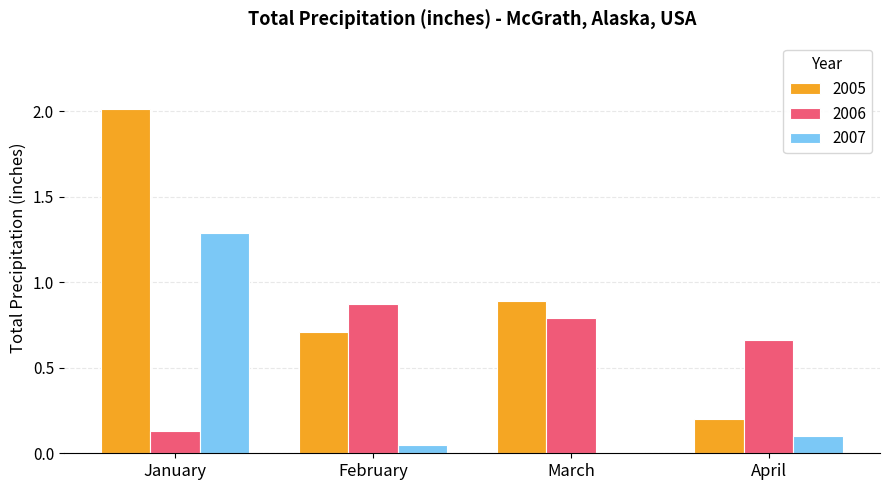

Is it true that 2005 equals 1.4 at March?

False